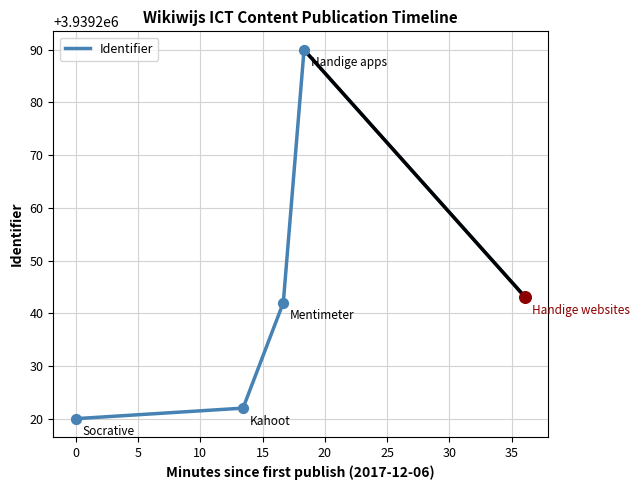

What is the greatest value displayed?

3939290